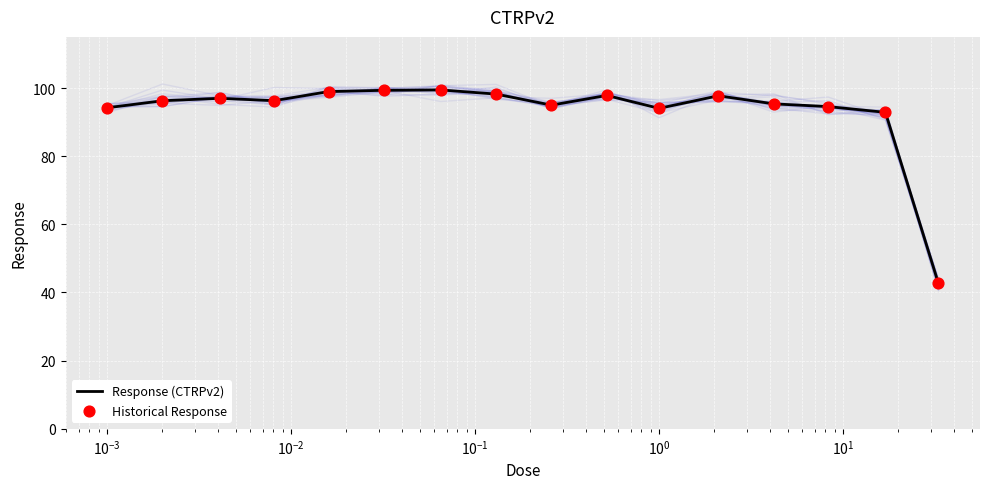

Which series reaches the minimum Y coordinate?

Response (CTRPv2)